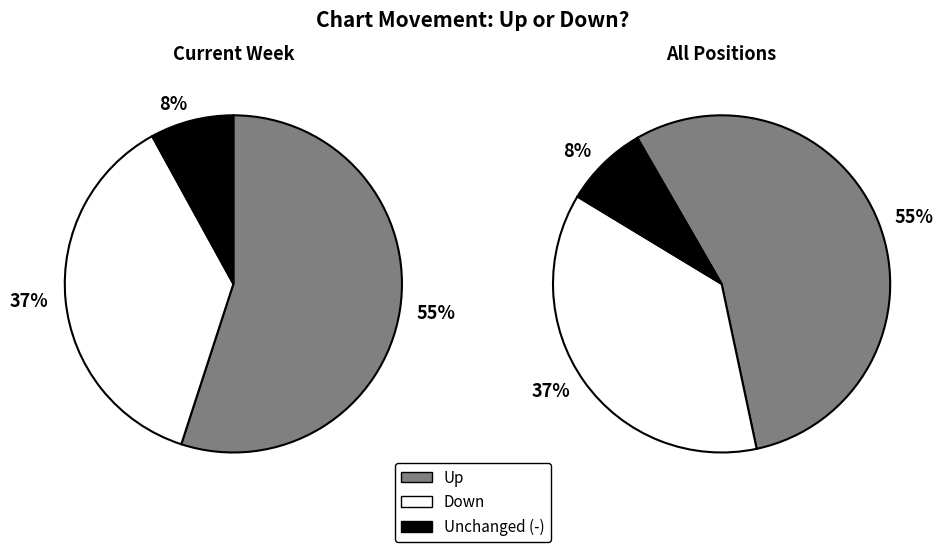

Which slice represents more than half of the pie?

up